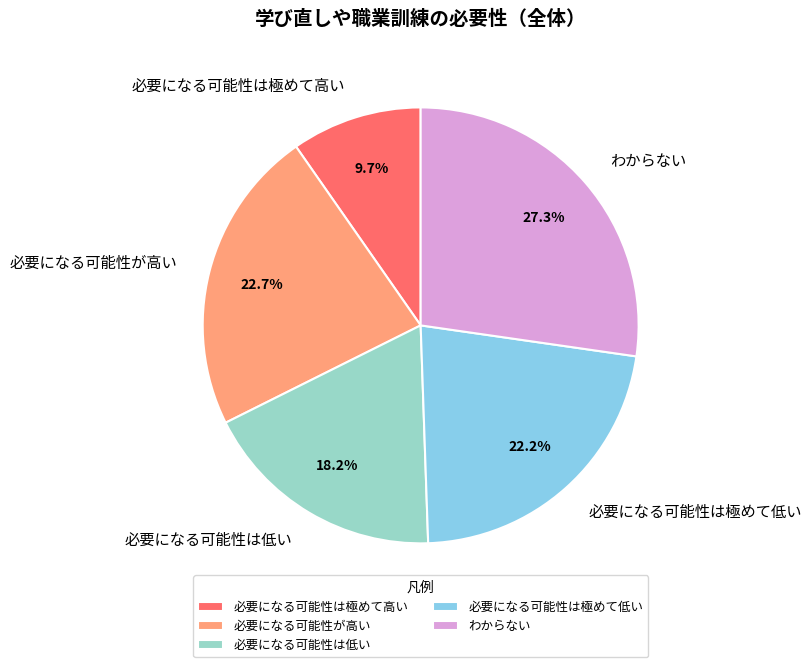

Does any single category account for the majority?

No